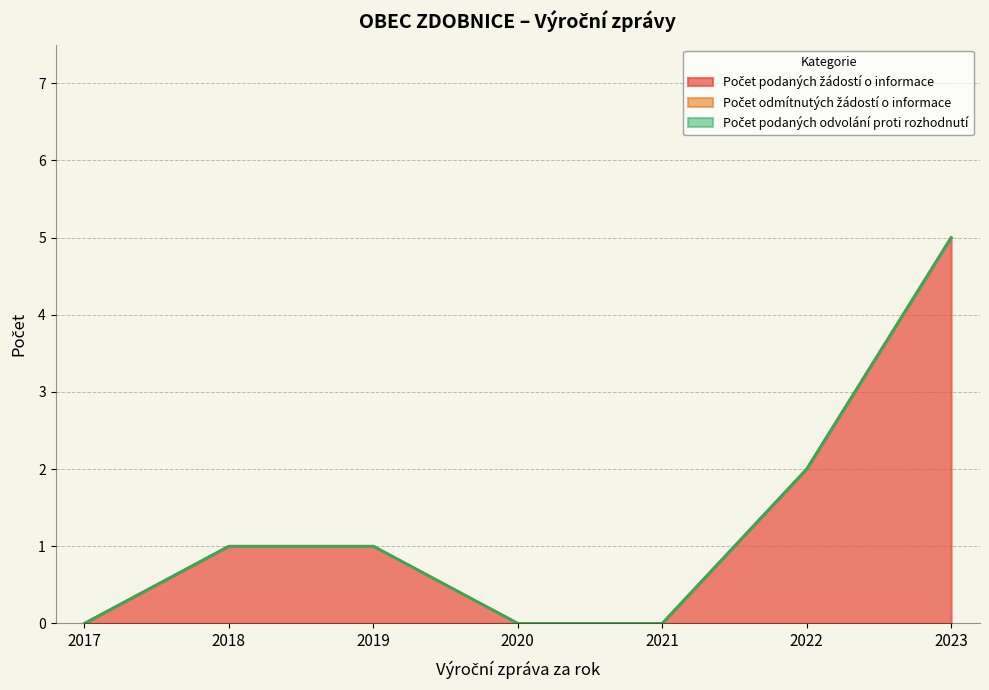

What are all the series names shown in the legend?

Počet podaných žádostí o informace, Počet odmítnutých žádostí o informace, Počet podaných odvolání proti rozhodnutí